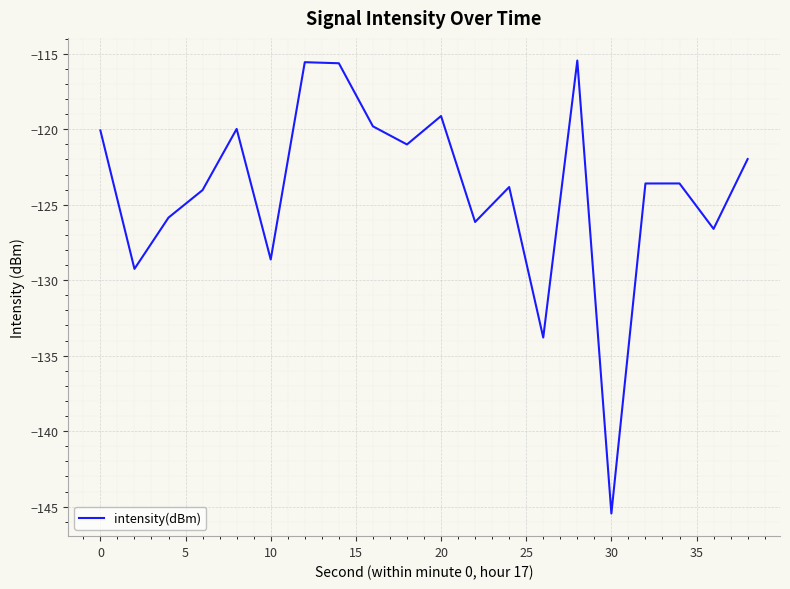

What is the difference between the maximum and minimum values?

30.0